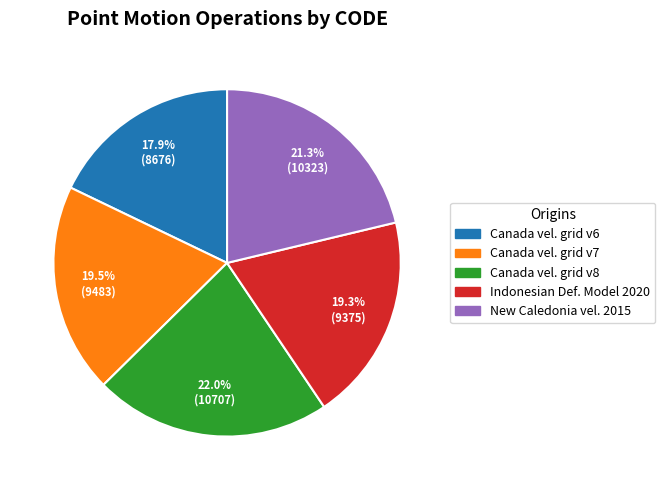

Is there any slice that represents more than half of the pie?

No